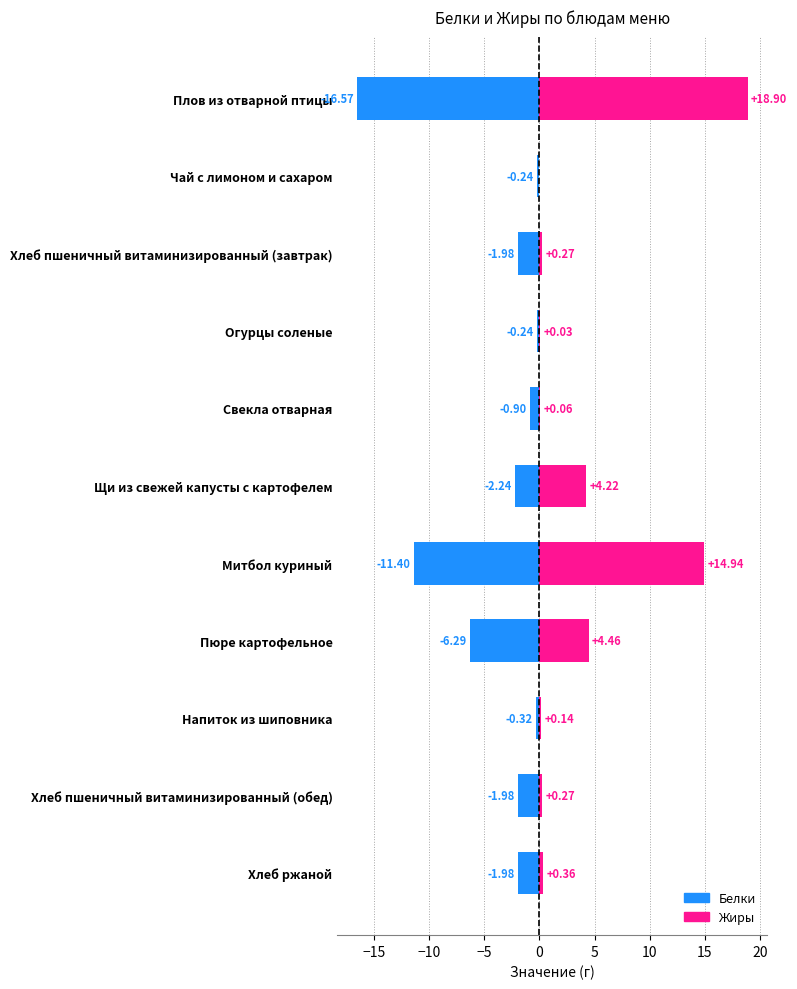

Is it true that Жиры equals 6.1 at Щи из свежей капусты с картофелем?

False